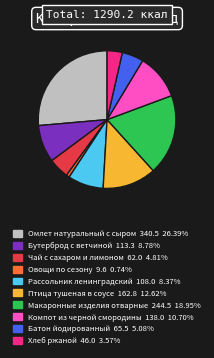

Does Чай с сахаром и лимоном represent more than half of the total?

No